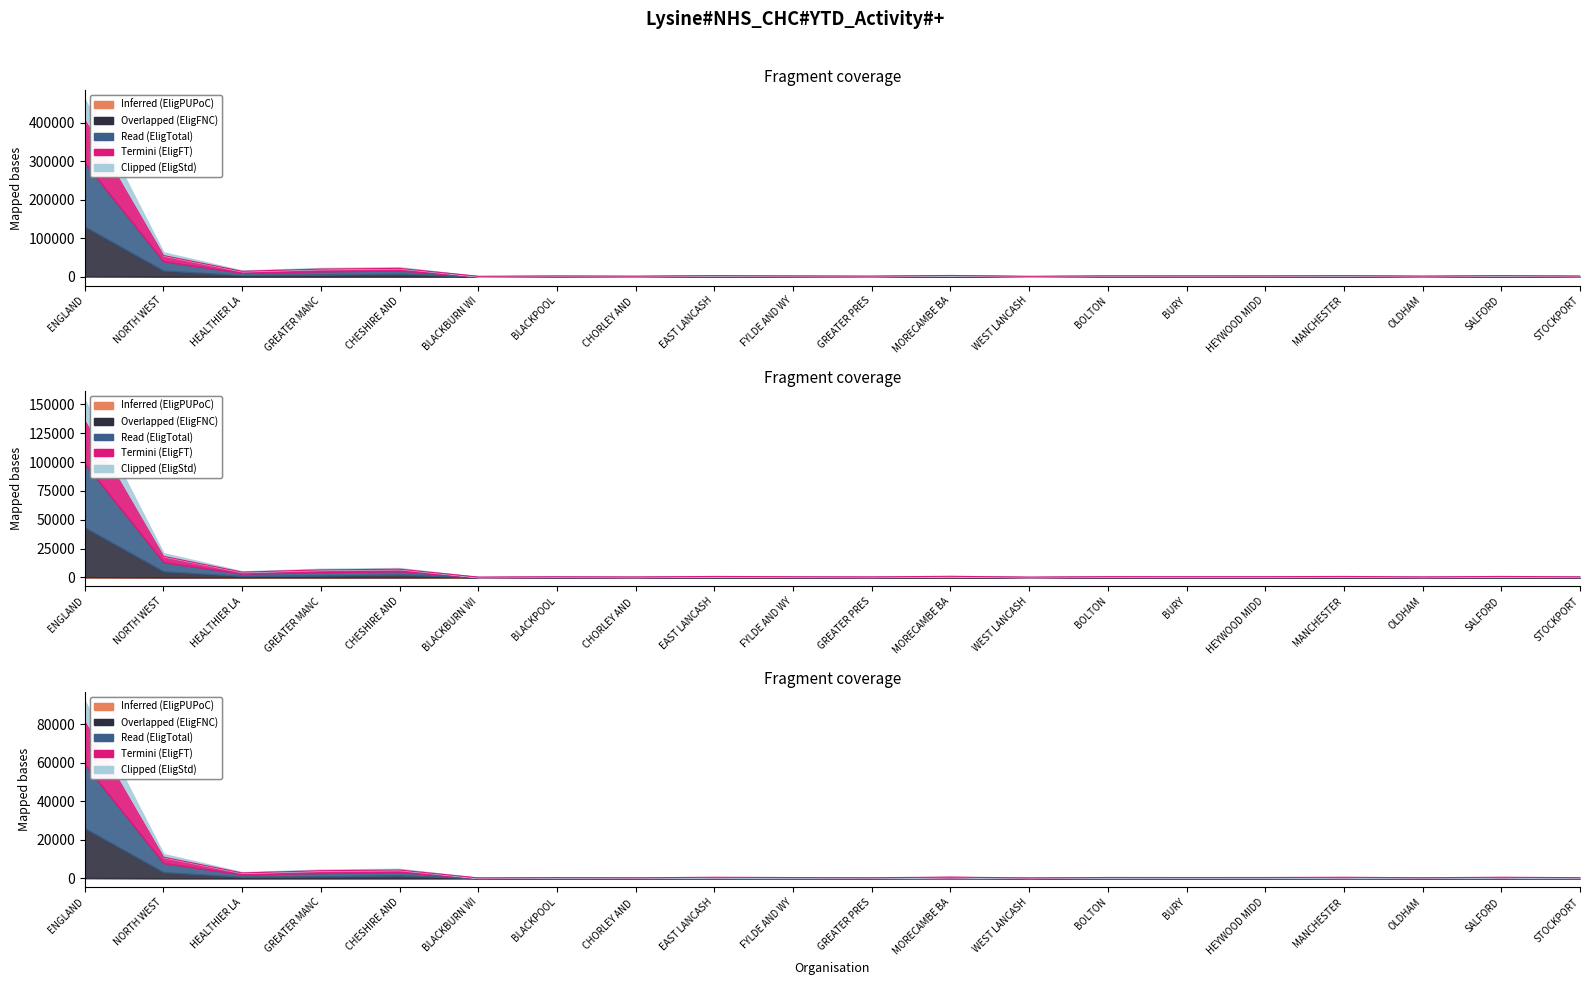

How many interior local peaks does the Inferred (EligPUPoC) series have?

7